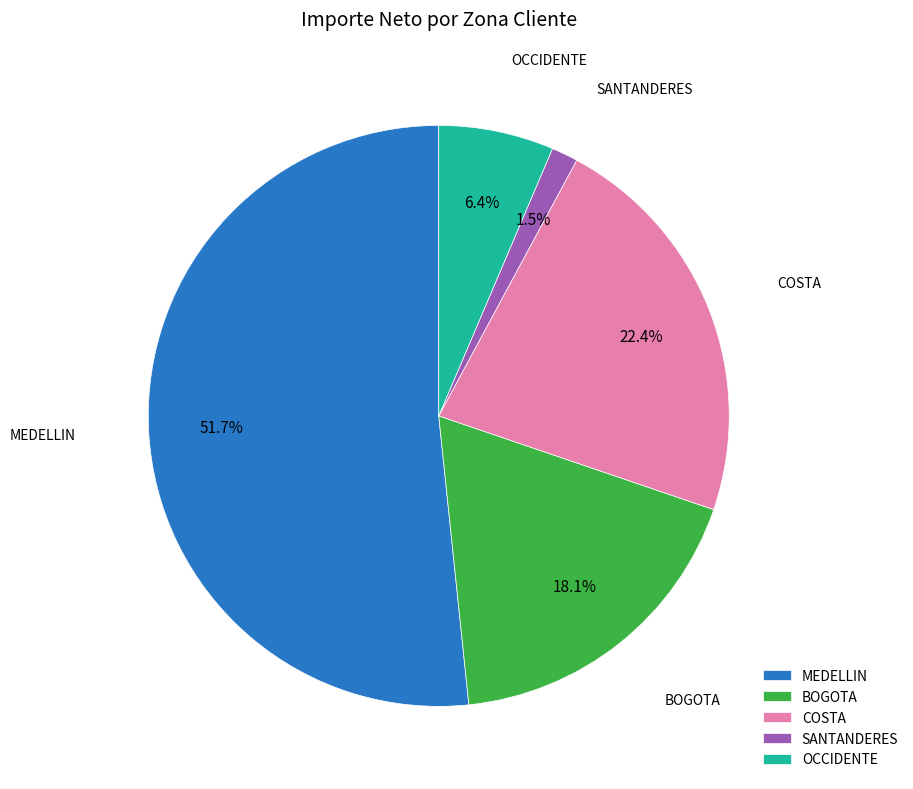

How many slices are in this pie chart?

5